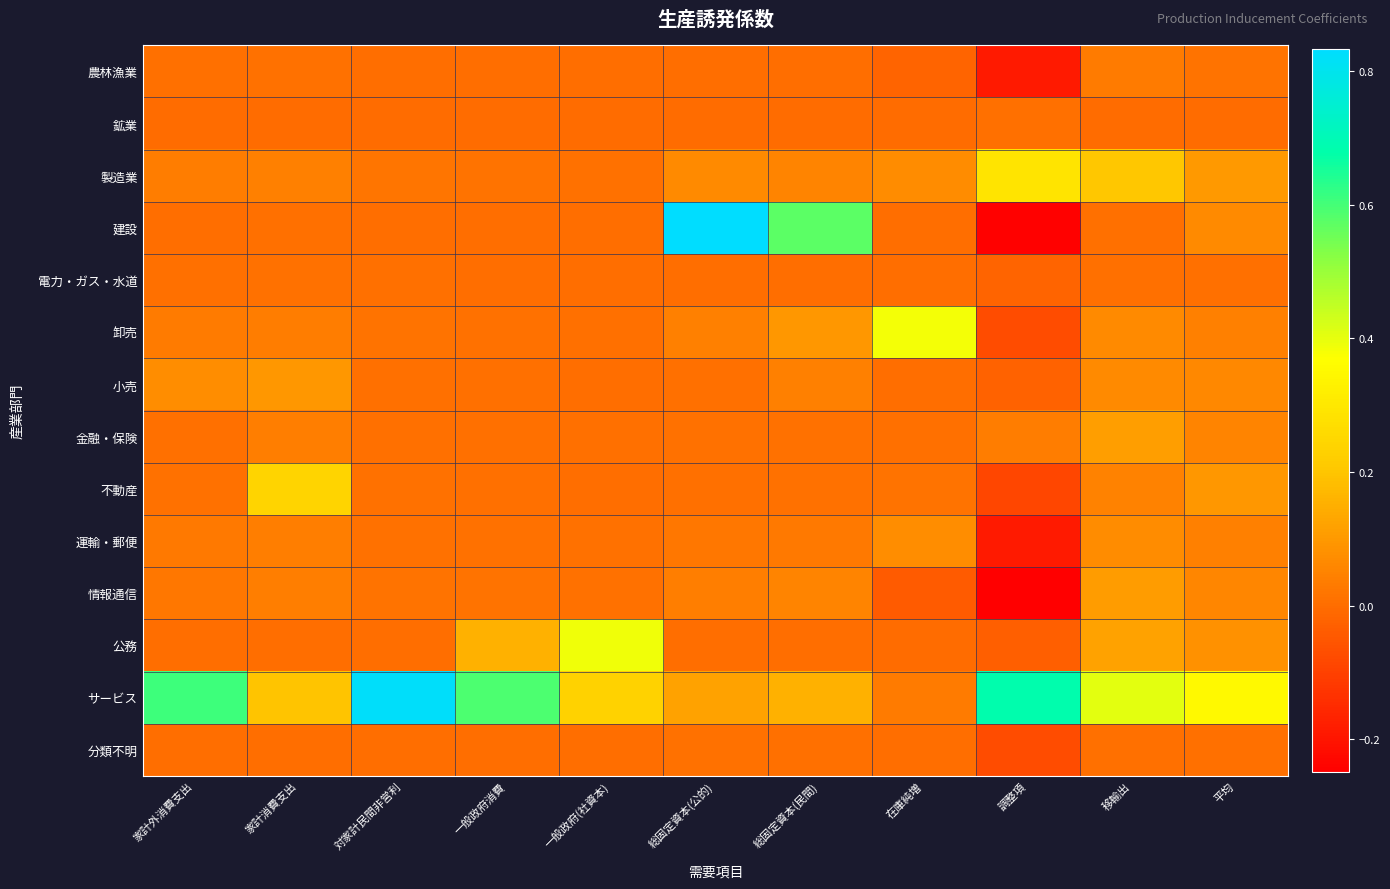

Reading left to right, list all the values displayed in this chart.

農林漁業: 家計外消費支出=0.0	家計消費支出=0.0	対家計民間非営利=0.0	一般政府消費=0.0	一般政府(社資本)=0.0	総固定資本(公的)=0.0	総固定資本(民間)=0.0	在庫純増=-0.0	調整項=-0.2	移輸出=0.0	平均=0.0
鉱業: 家計外消費支出=0.0	家計消費支出=0.0	対家計民間非営利=0.0	一般政府消費=0.0	一般政府(社資本)=0.0	総固定資本(公的)=0.0	総固定資本(民間)=0.0	在庫純増=-0.0	調整項=0.0	移輸出=0.0	平均=0.0
製造業: 家計外消費支出=0.0	家計消費支出=0.0	対家計民間非営利=0.0	一般政府消費=0.0	一般政府(社資本)=0.0	総固定資本(公的)=0.1	総固定資本(民間)=0.1	在庫純増=0.1	調整項=0.3	移輸出=0.2	平均=0.1
建設: 家計外消費支出=0.0	家計消費支出=0.0	対家計民間非営利=0.0	一般政府消費=0.0	一般政府(社資本)=0.0	総固定資本(公的)=0.8	総固定資本(民間)=0.6	在庫純増=0.0	調整項=-0.2	移輸出=0.0	平均=0.1
電力・ガス・水道: 家計外消費支出=0.0	家計消費支出=0.0	対家計民間非営利=0.0	一般政府消費=0.0	一般政府(社資本)=0.0	総固定資本(公的)=0.0	総固定資本(民間)=0.0	在庫純増=0.0	調整項=-0.0	移輸出=0.0	平均=0.0
卸売: 家計外消費支出=0.0	家計消費支出=0.0	対家計民間非営利=0.0	一般政府消費=0.0	一般政府(社資本)=0.0	総固定資本(公的)=0.0	総固定資本(民間)=0.1	在庫純増=0.4	調整項=-0.1	移輸出=0.1	平均=0.0
小売: 家計外消費支出=0.1	家計消費支出=0.1	対家計民間非営利=0.0	一般政府消費=0.0	一般政府(社資本)=0.0	総固定資本(公的)=0.0	総固定資本(民間)=0.0	在庫純増=0.0	調整項=-0.0	移輸出=0.1	平均=0.1
金融・保険: 家計外消費支出=0.0	家計消費支出=0.0	対家計民間非営利=0.0	一般政府消費=0.0	一般政府(社資本)=0.0	総固定資本(公的)=0.0	総固定資本(民間)=0.0	在庫純増=0.0	調整項=0.0	移輸出=0.1	平均=0.1
不動産: 家計外消費支出=0.0	家計消費支出=0.2	対家計民間非営利=0.0	一般政府消費=0.0	一般政府(社資本)=0.0	総固定資本(公的)=0.0	総固定資本(民間)=0.0	在庫純増=0.0	調整項=-0.1	移輸出=0.0	平均=0.1
運輸・郵便: 家計外消費支出=0.0	家計消費支出=0.0	対家計民間非営利=0.0	一般政府消費=0.0	一般政府(社資本)=0.0	総固定資本(公的)=0.0	総固定資本(民間)=0.0	在庫純増=0.1	調整項=-0.2	移輸出=0.1	平均=0.0
情報通信: 家計外消費支出=0.0	家計消費支出=0.0	対家計民間非営利=0.0	一般政府消費=0.0	一般政府(社資本)=0.0	総固定資本(公的)=0.0	総固定資本(民間)=0.1	在庫純増=-0.0	調整項=-0.2	移輸出=0.1	平均=0.1
公務: 家計外消費支出=0.0	家計消費支出=0.0	対家計民間非営利=0.0	一般政府消費=0.2	一般政府(社資本)=0.4	総固定資本(公的)=0.0	総固定資本(民間)=0.0	在庫純増=0.0	調整項=-0.0	移輸出=0.1	平均=0.1
サービス: 家計外消費支出=0.6	家計消費支出=0.2	対家計民間非営利=0.8	一般政府消費=0.6	一般政府(社資本)=0.2	総固定資本(公的)=0.1	総固定資本(民間)=0.2	在庫純増=0.0	調整項=0.7	移輸出=0.4	平均=0.4
分類不明: 家計外消費支出=0.0	家計消費支出=0.0	対家計民間非営利=0.0	一般政府消費=0.0	一般政府(社資本)=0.0	総固定資本(公的)=0.0	総固定資本(民間)=0.0	在庫純増=0.0	調整項=-0.1	移輸出=0.0	平均=0.0